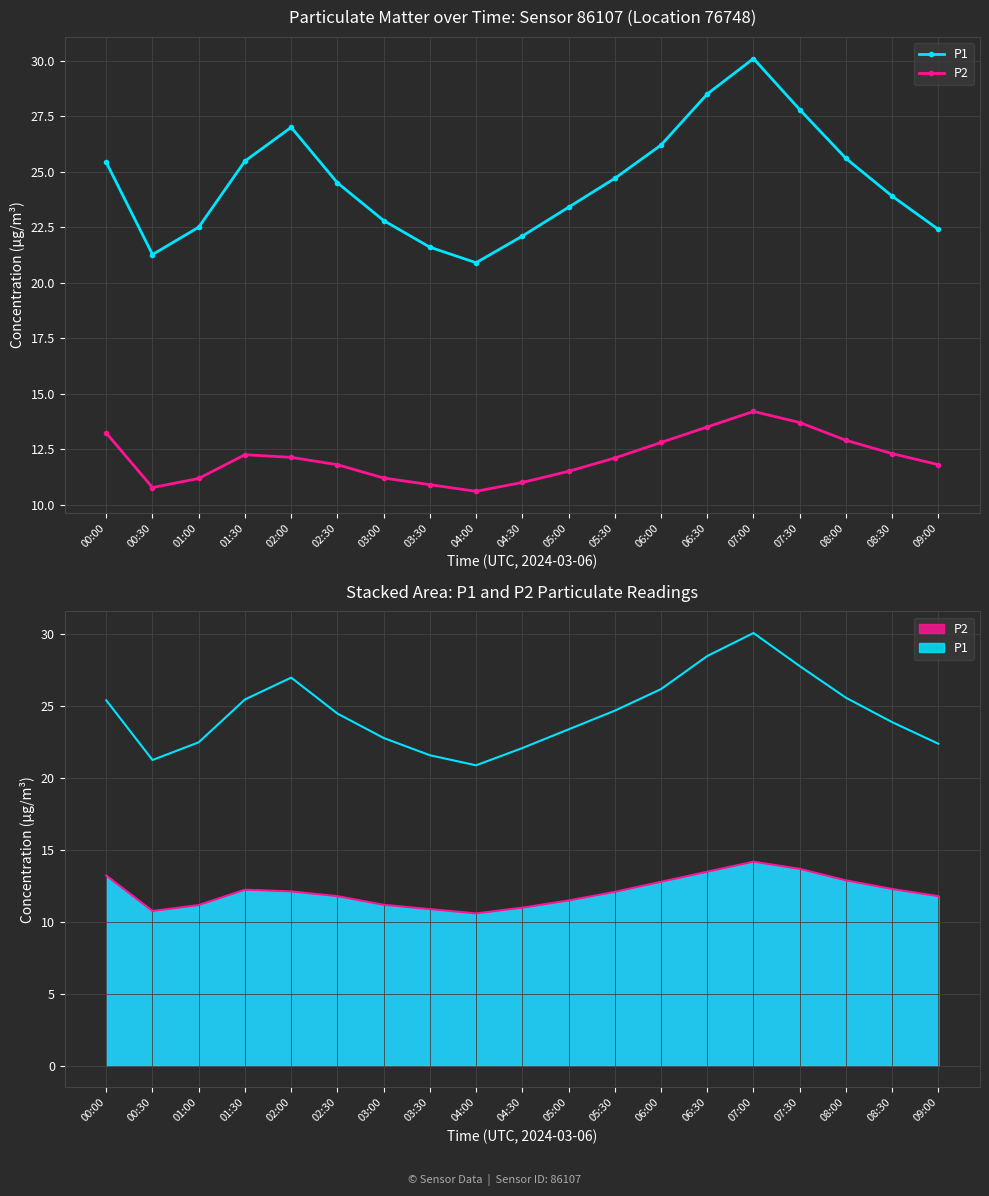

Is it true that P1 equals 25.4 at 00:00?

True